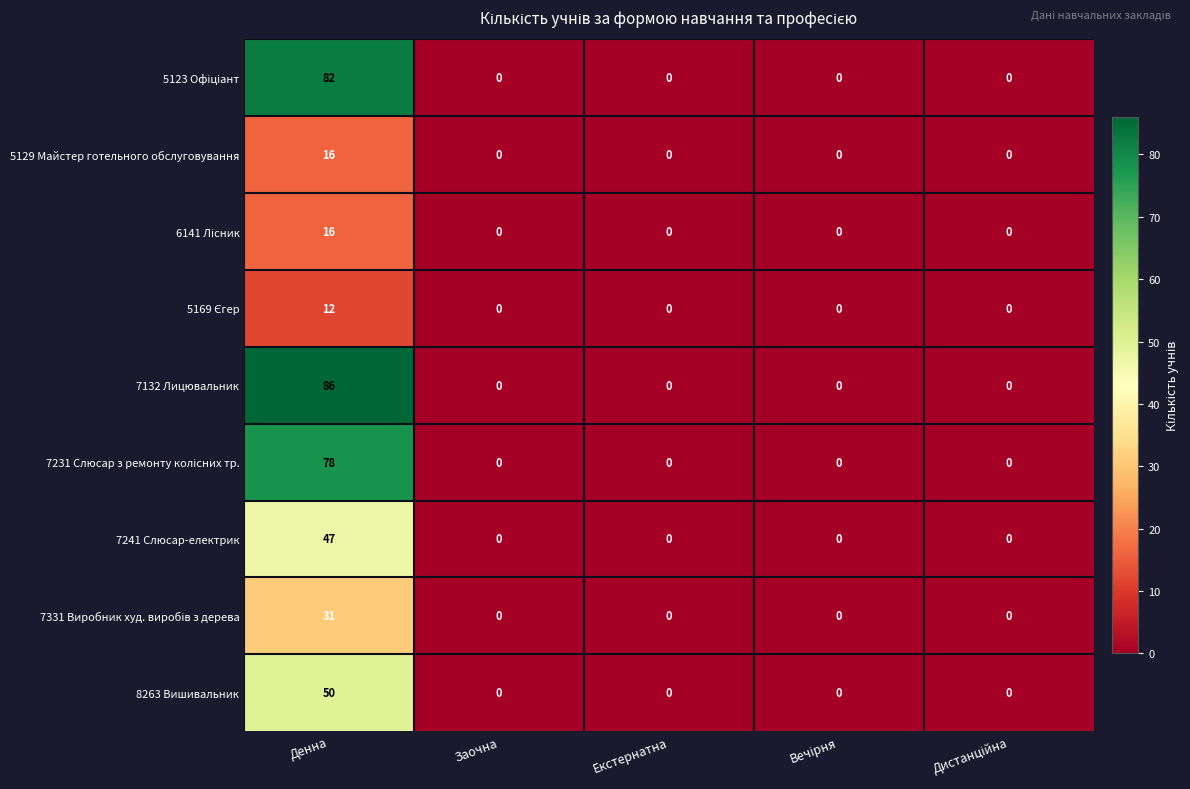

What is the approximate value of 8263 Вишивальник at Денна?

50